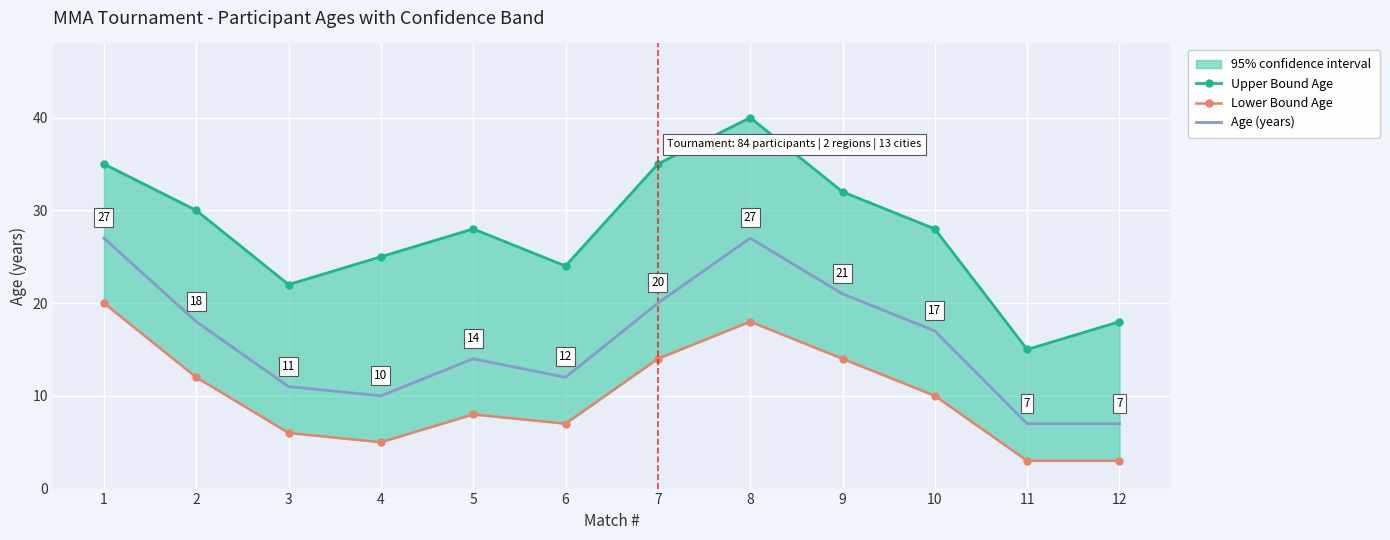

What is the sum of all Age (years) values?

191